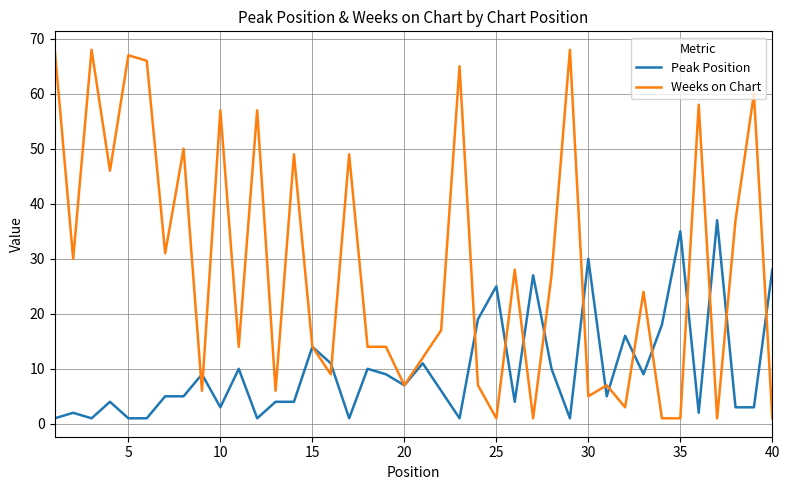

What is the minimum value for Weeks on Chart?

1